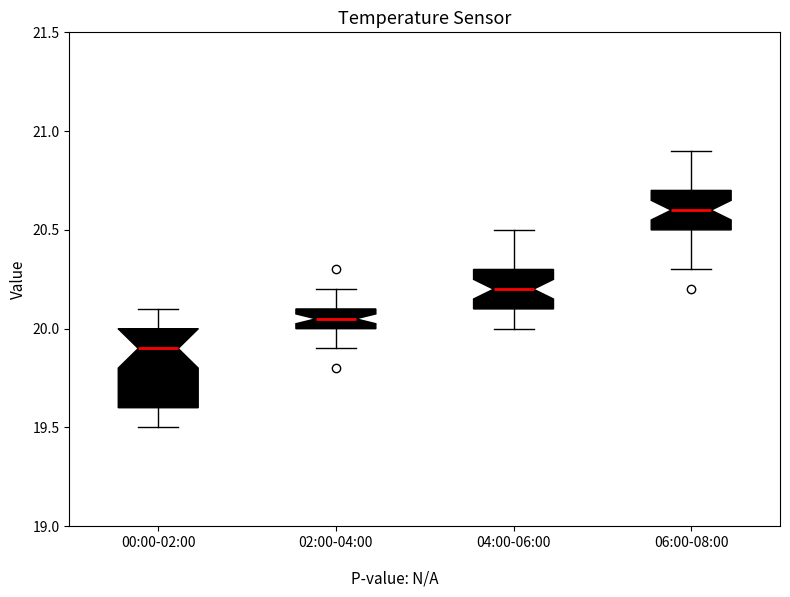

Reading left to right, read every box against the y-axis: the position of its median line, the range the box covers, and the ends of its whiskers. The values are not printed on the chart, so give them approximately, as read against the axis.

00:00-02:00: median 19.90, box 19.60 to 20.00, whiskers 19.50 to 20.10
02:00-04:00: median 20.05, box 20.00 to 20.10, whiskers 19.90 to 20.20
04:00-06:00: median 20.20, box 20.10 to 20.30, whiskers 20.00 to 20.50
06:00-08:00: median 20.60, box 20.50 to 20.70, whiskers 20.30 to 20.90